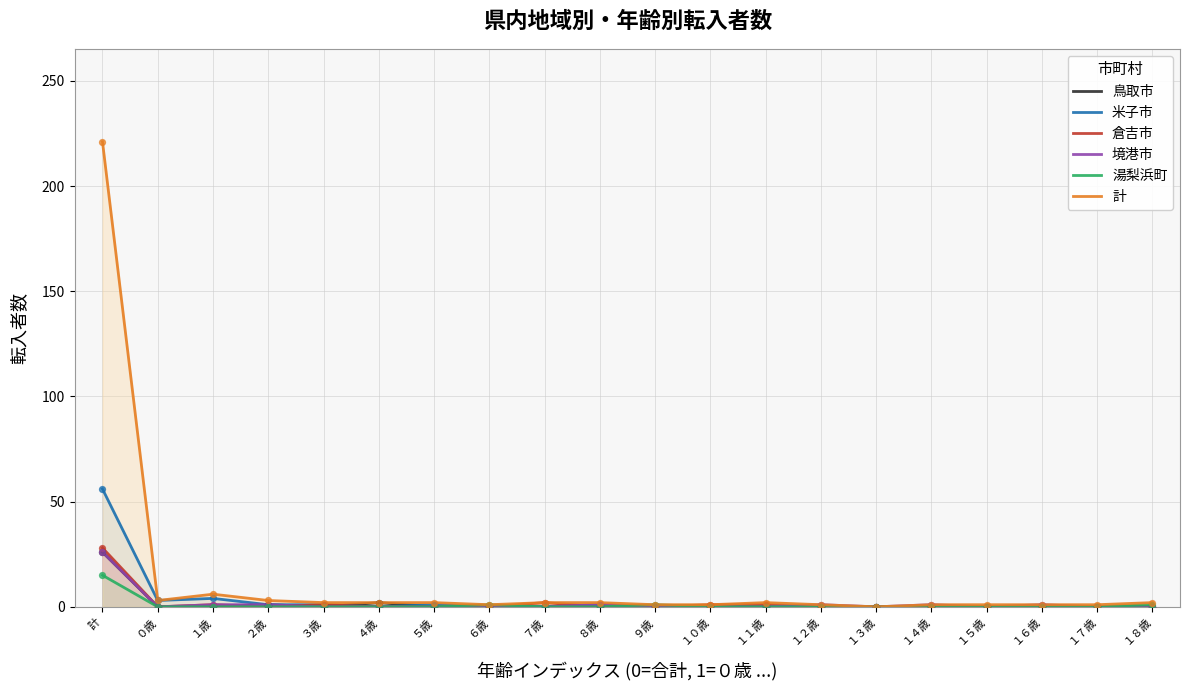

At how many categories does at least one series exceed 82?

1